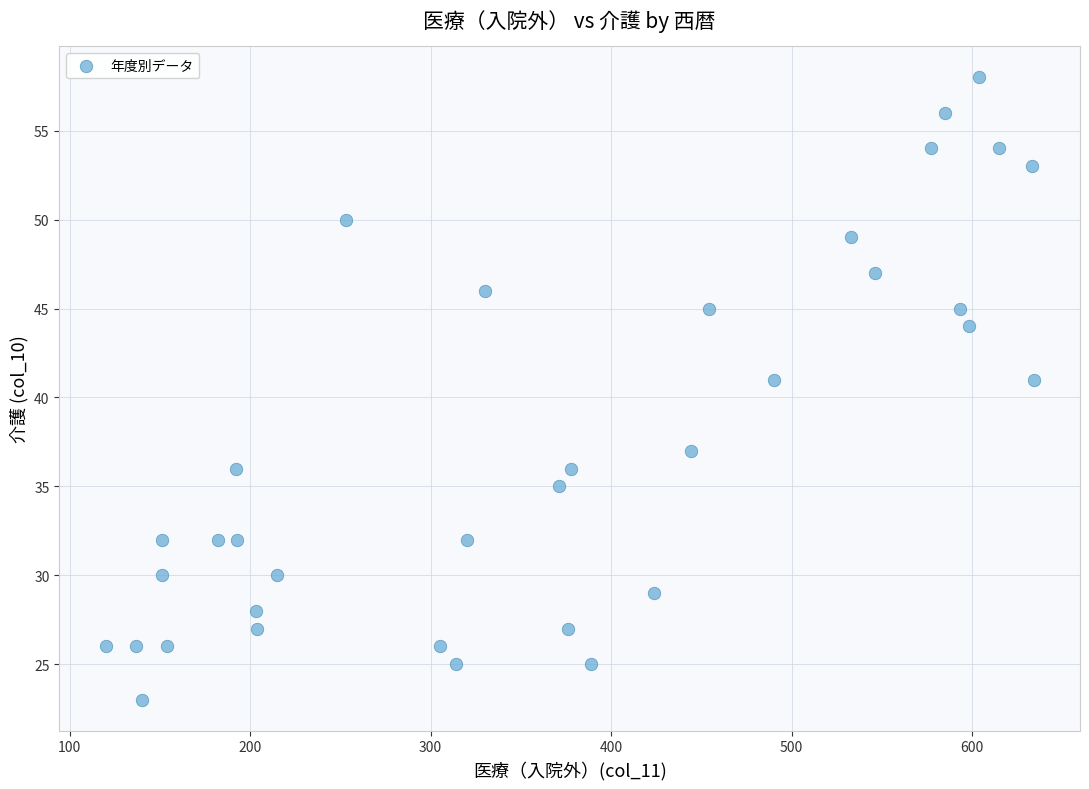

What is the range of X values (max minus min)?

514